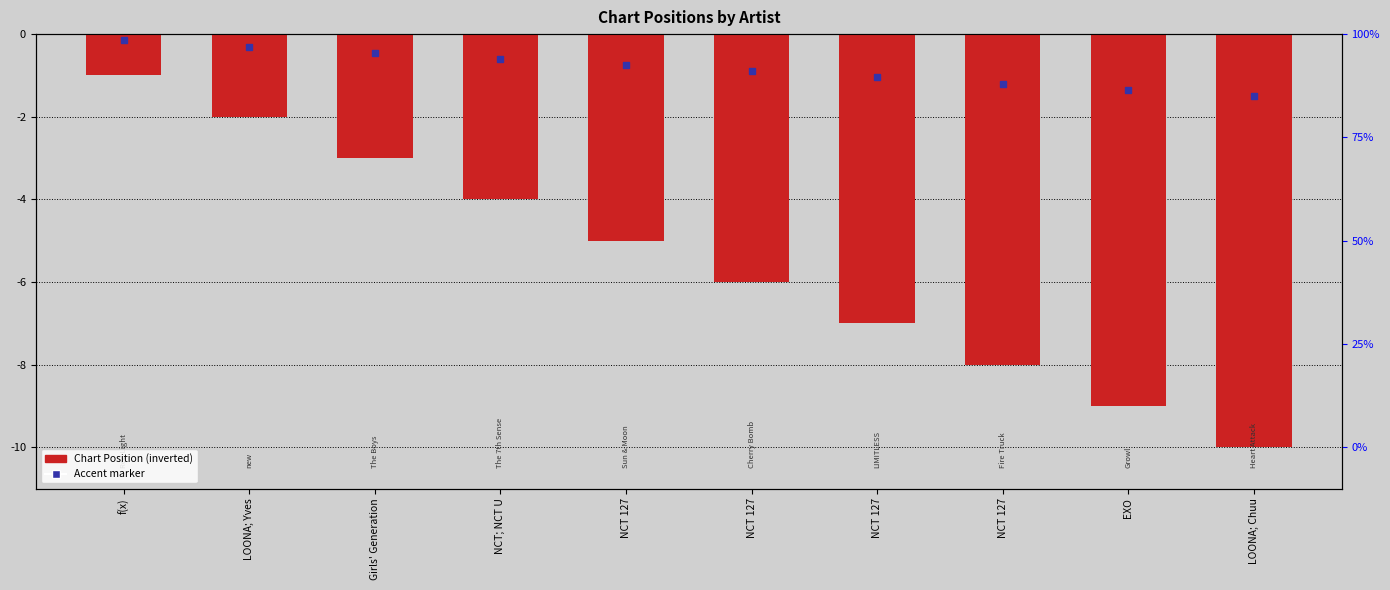

Which category has the highest value across all series?

f(x)